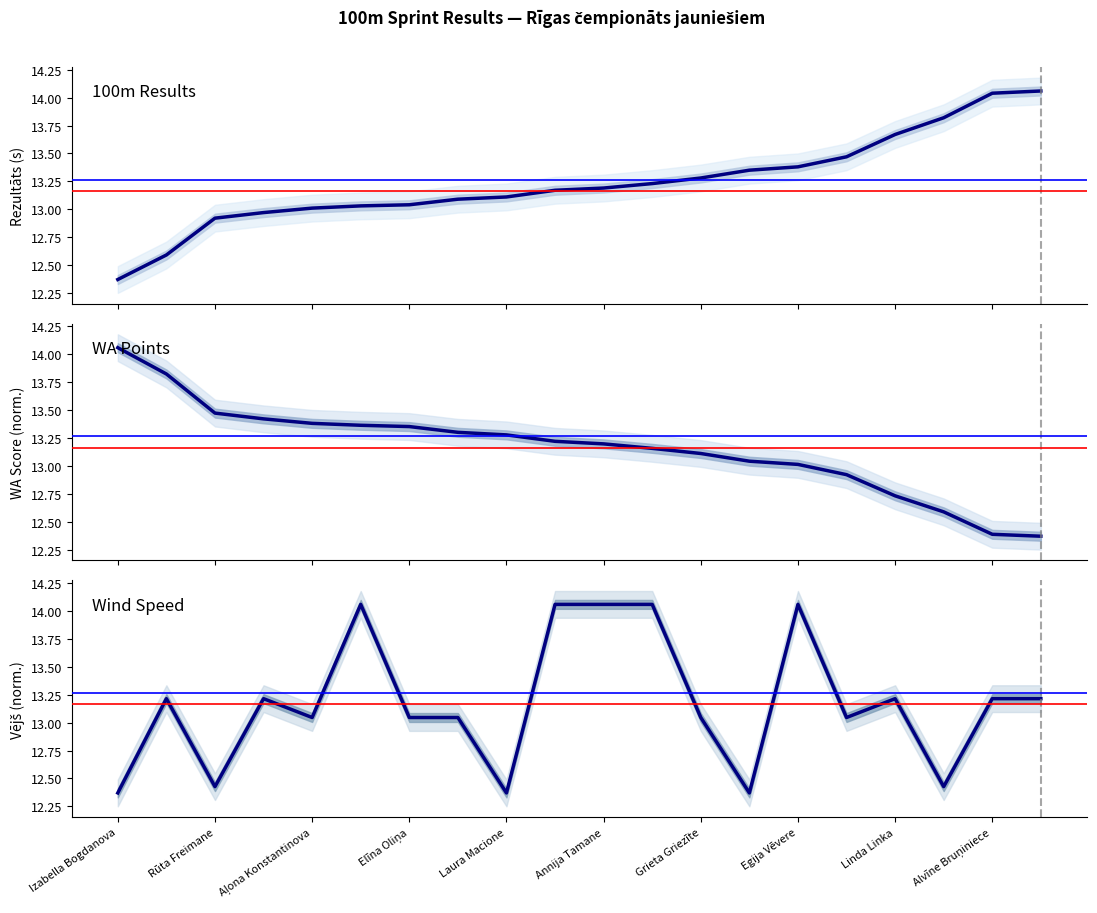

Is this an area chart (filled region under the line)?

No